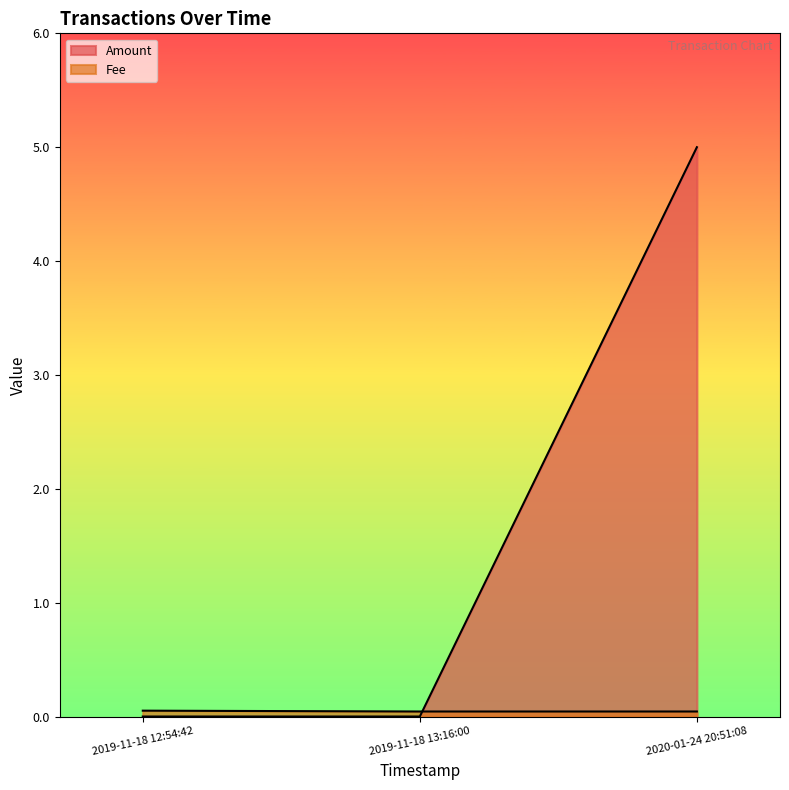

Is the value of Amount at 2019-11-18 13:16:00 greater than the value of Fee at 2020-01-24 20:51:08?

No